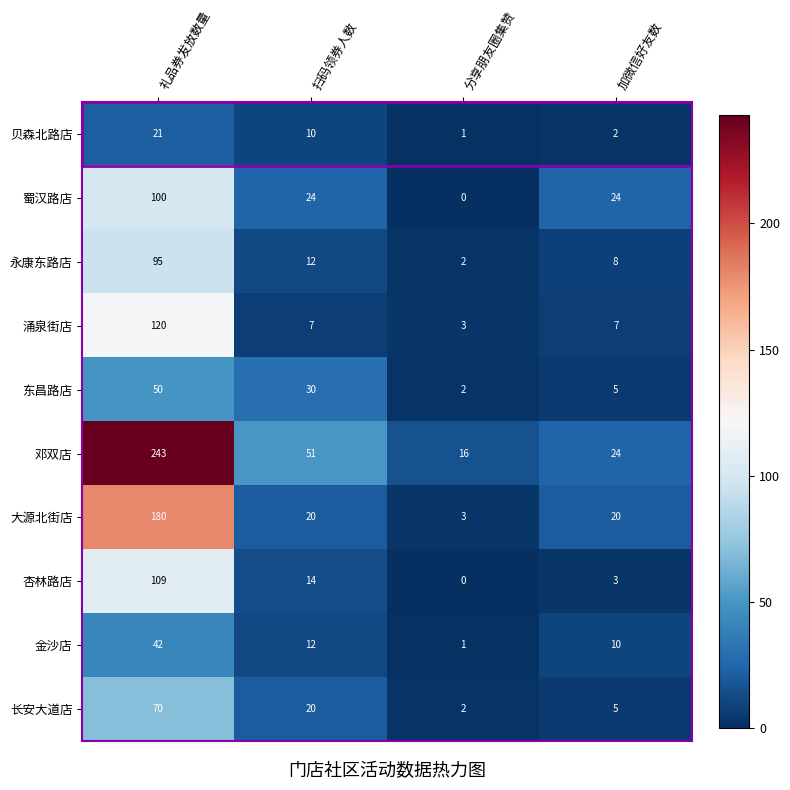

At which label does 大源北街店 reach its minimum?

分享朋友圈集赞